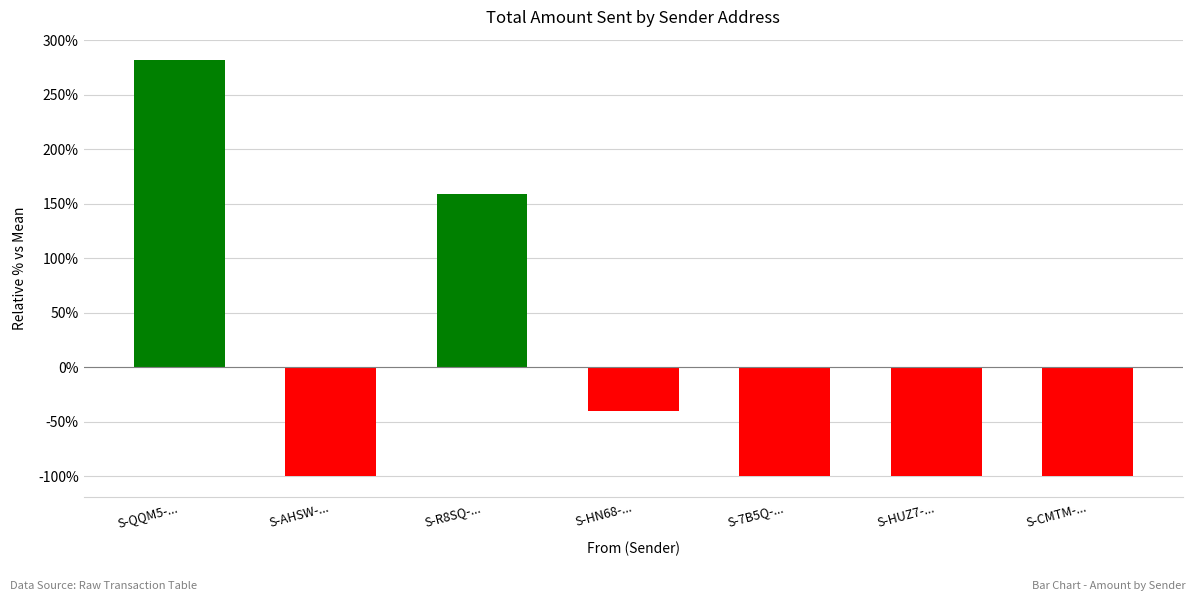

How many data points are above -99?

3